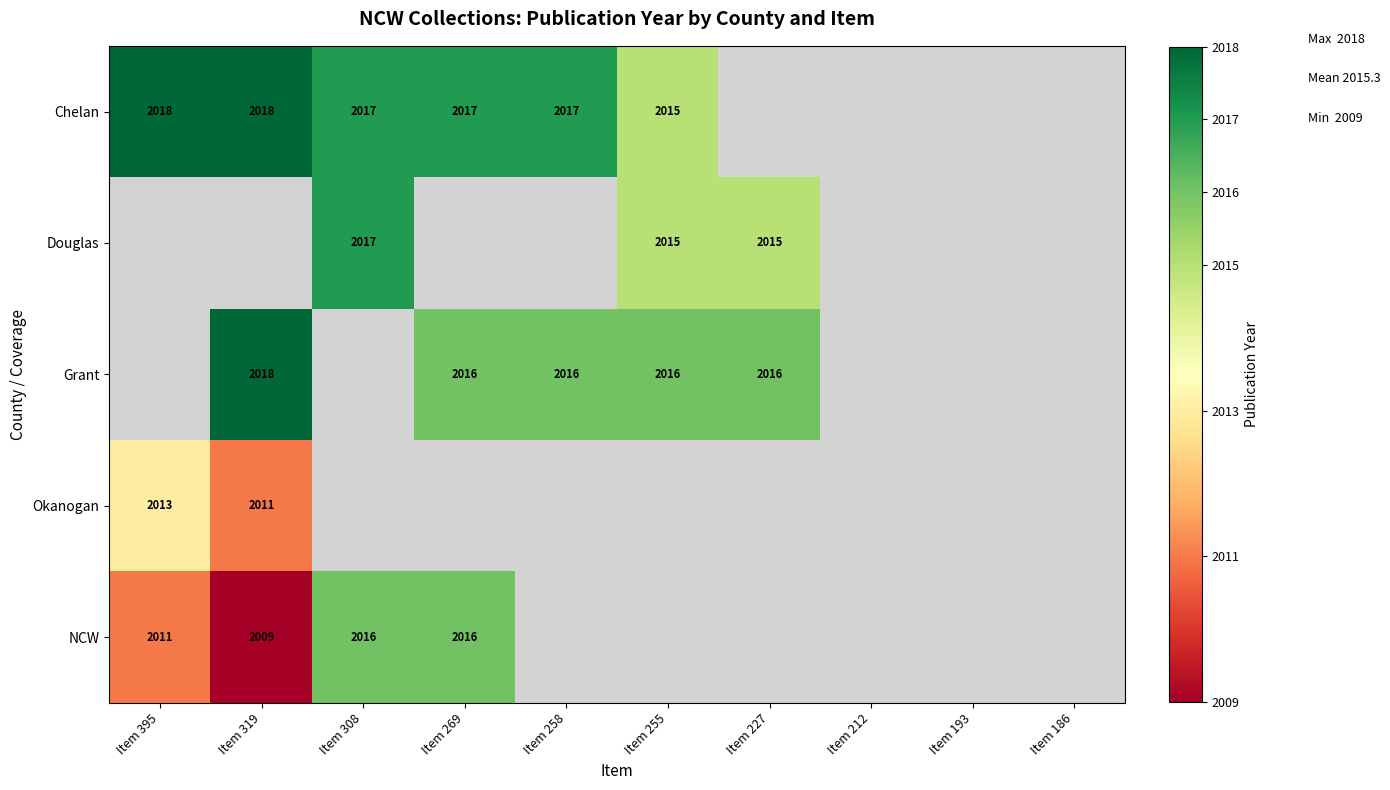

The Chelan series shows 2017 at Item 269. True or false?

True